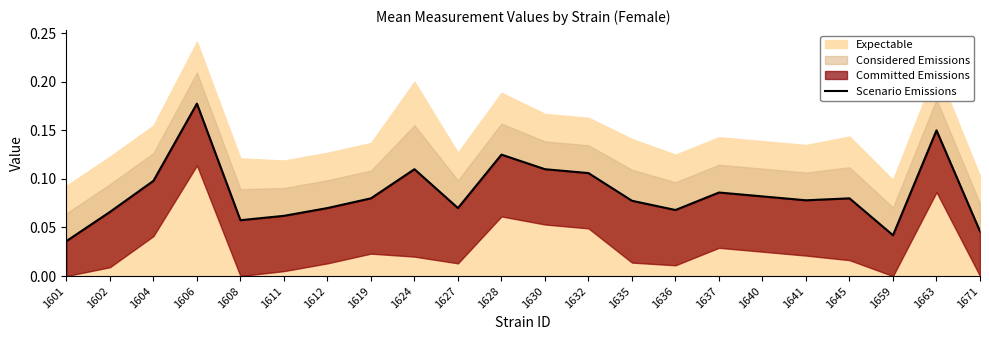

At which category does the data reach its first local peak?

1606